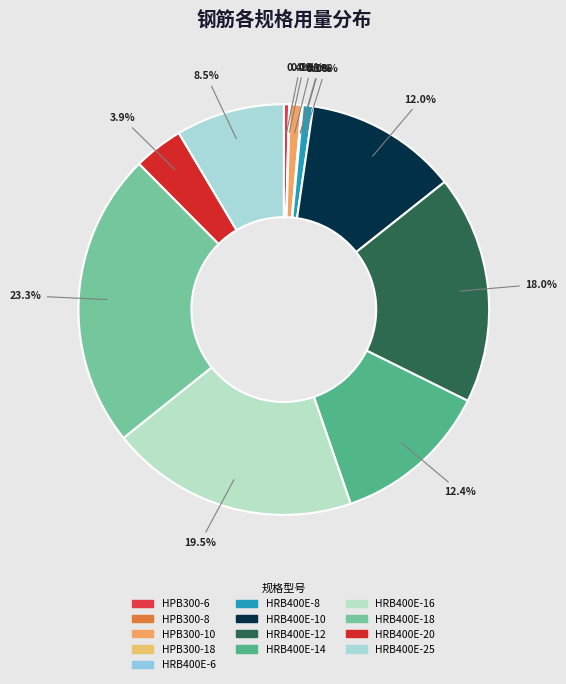

Is HPB300-18 the majority of the pie?

No